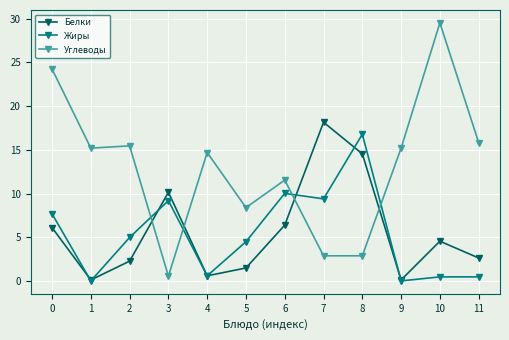

The value of Жиры at 7 is 9.4. True or false?

True